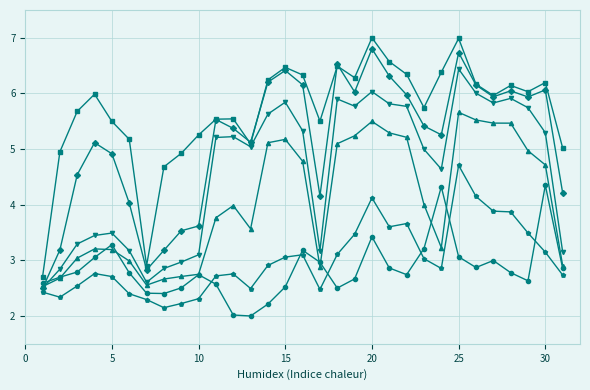

What is the minimum value shown in the chart?

2.0